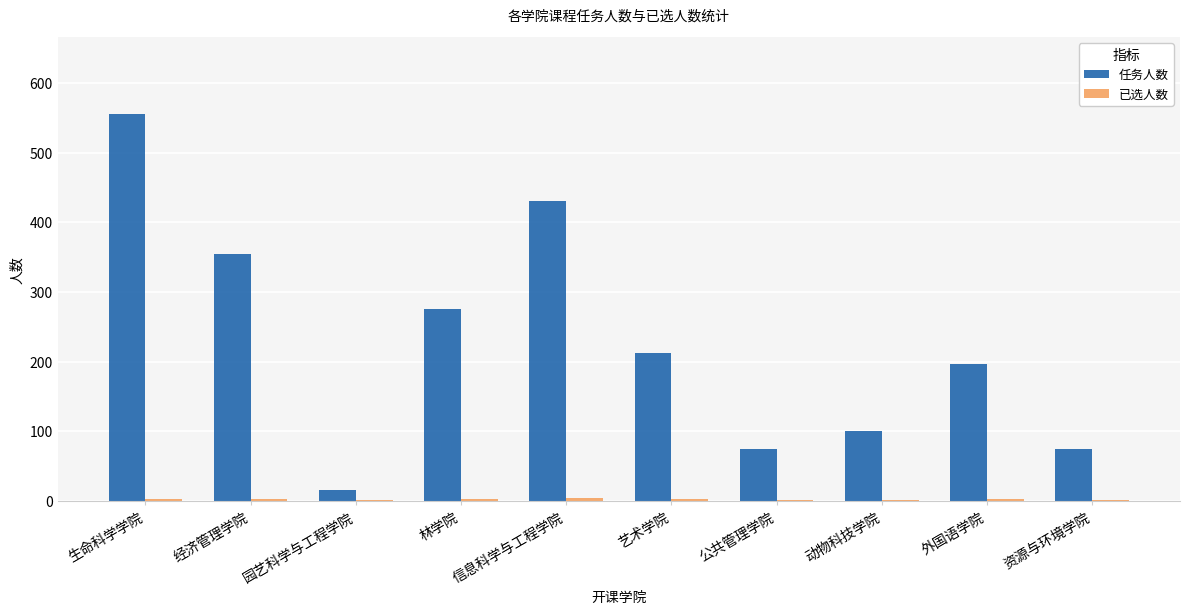

Which series changed the most between 信息科学与工程学院 and 艺术学院?

任务人数